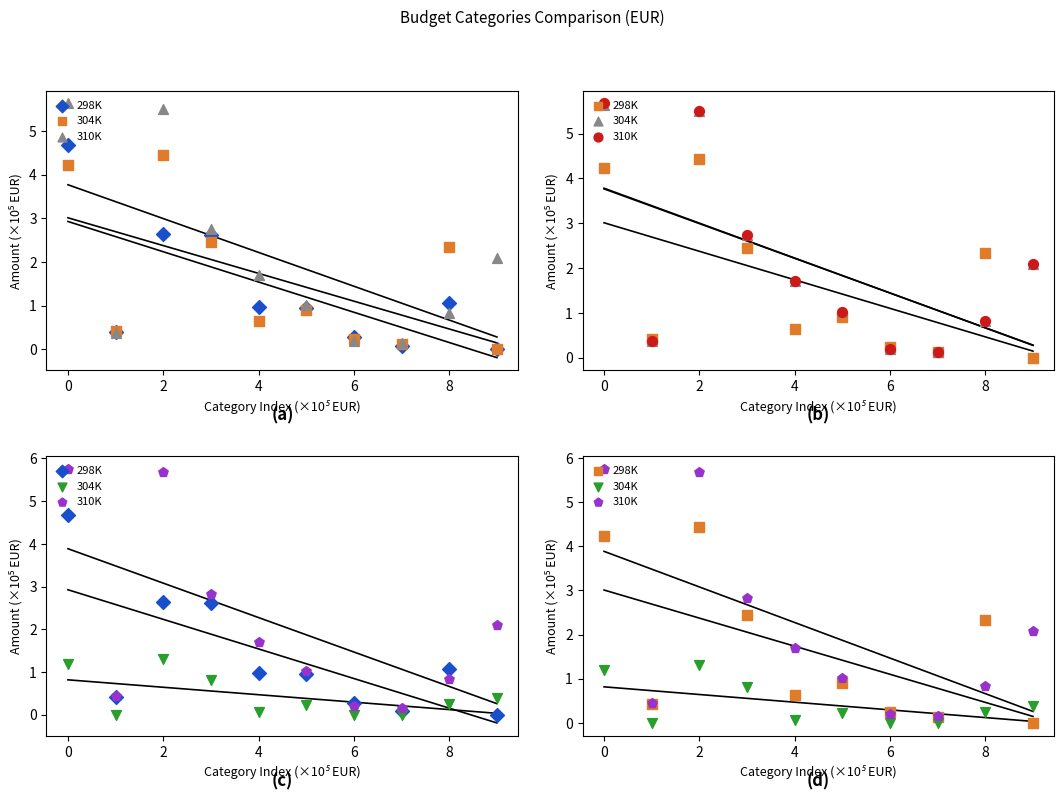

Which series reaches the minimum Y coordinate?

304K